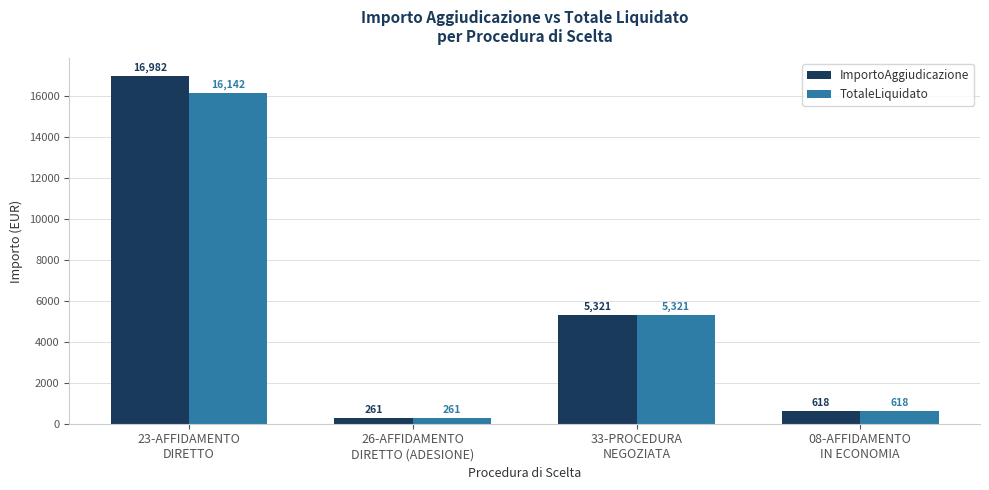

How many data points in TotaleLiquidato are above 5321?

2